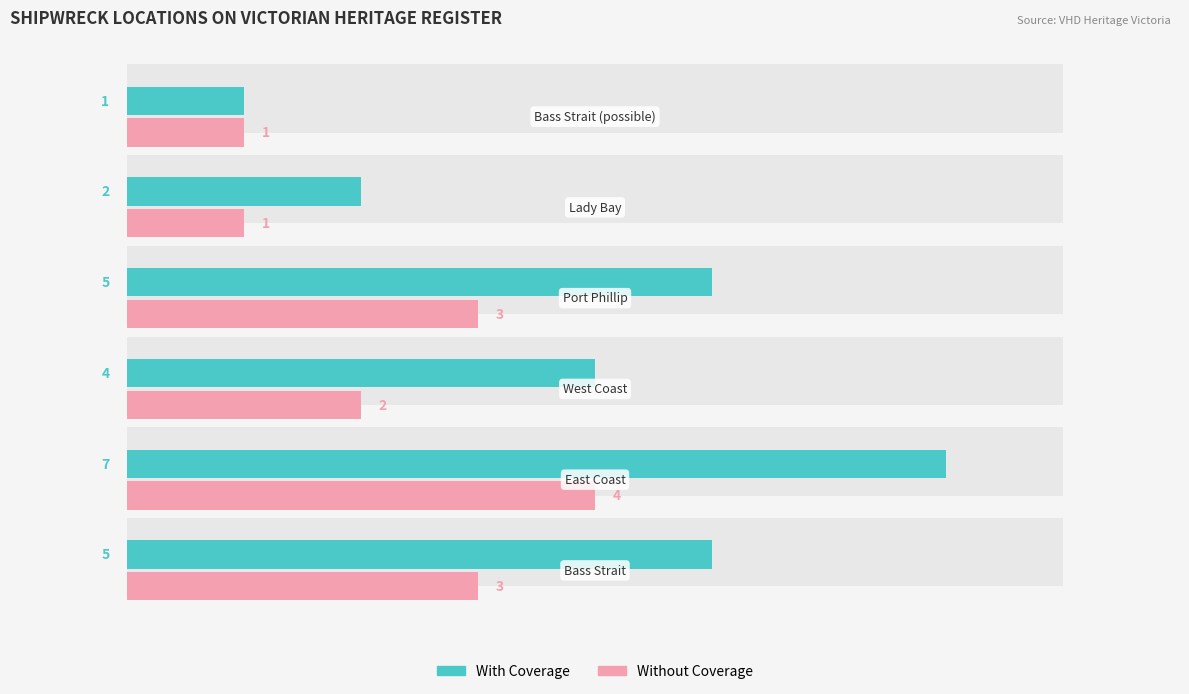

How many data points does each series have?

6